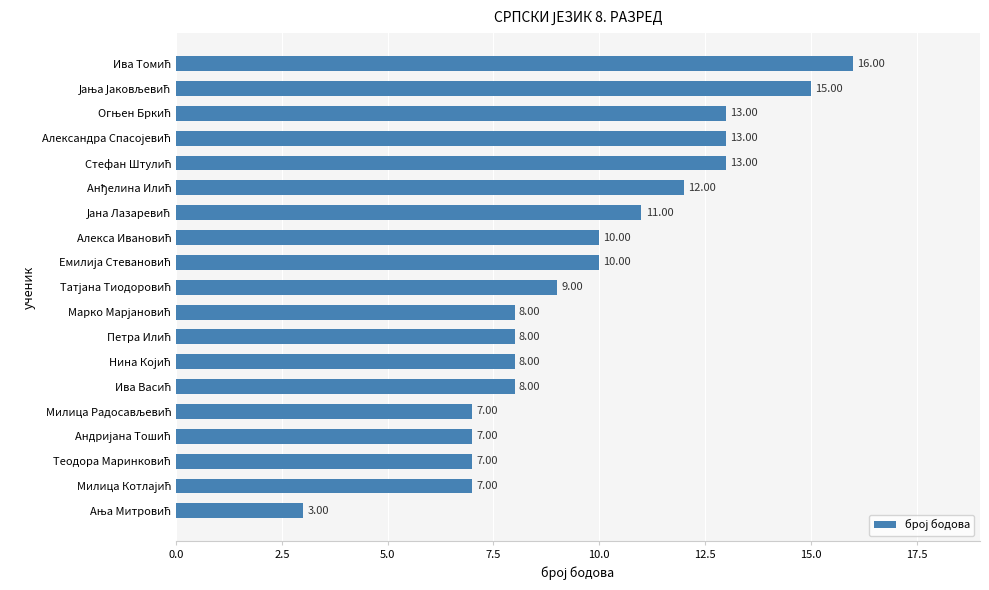

What is the difference between the maximum and minimum values?

13